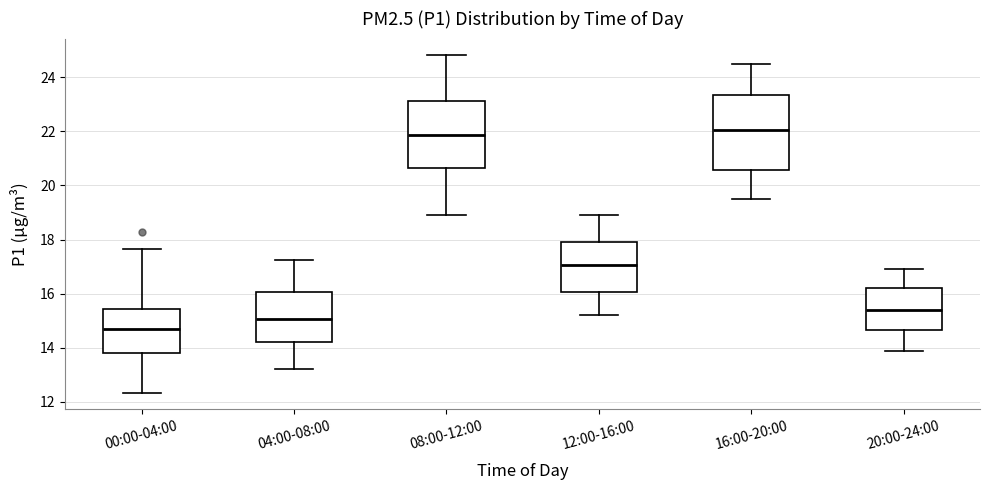

Where does the upper whisker of the box for 08:00-12:00 end on the y-axis? The values are not printed on the chart, so give them approximately, as read against the axis.

24.8